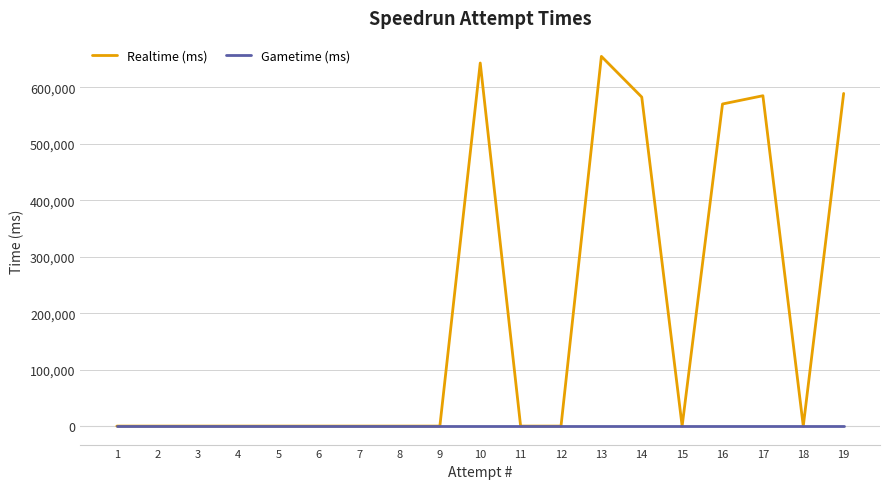

The value of Gametime (ms) at 17 is 0. True or false?

True